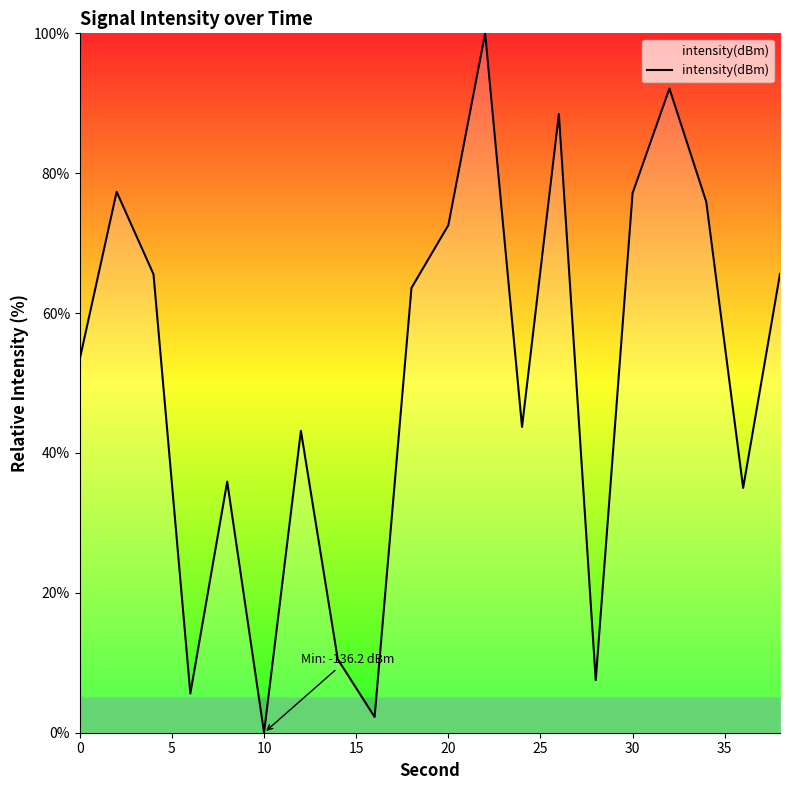

Does the chart have visible grid lines?

No